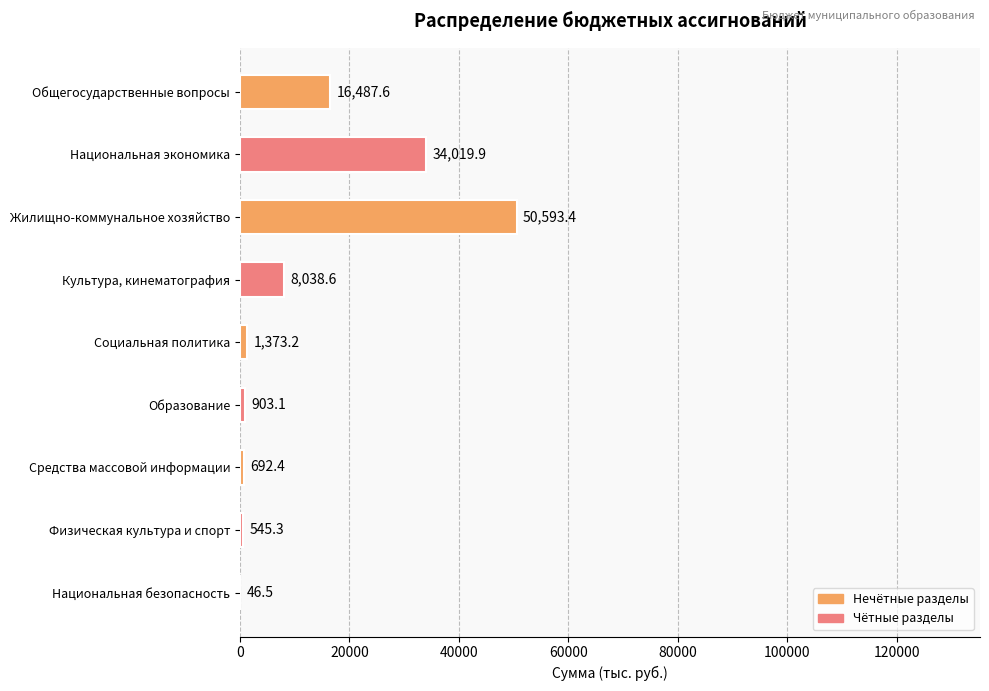

Reading top to bottom, extract all data points from this chart.

Общегосударственные вопросы=16487.6	Национальная экономика=34019.9	Жилищно-коммунальное хозяйство=50593.4	Культура, кинематография=8038.6	Социальная политика=1373.2	Образование=903.1	Средства массовой информации=692.4	Физическая культура и спорт=545.3	Национальная безопасность=46.5